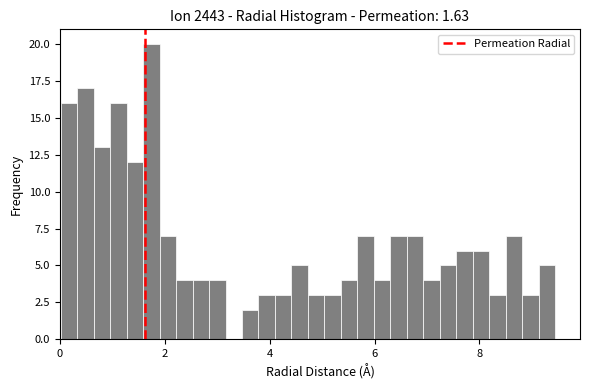

Around what value on the x-axis is the tallest bar? Give the approximate position of its centre, as read against the axis.

1.8